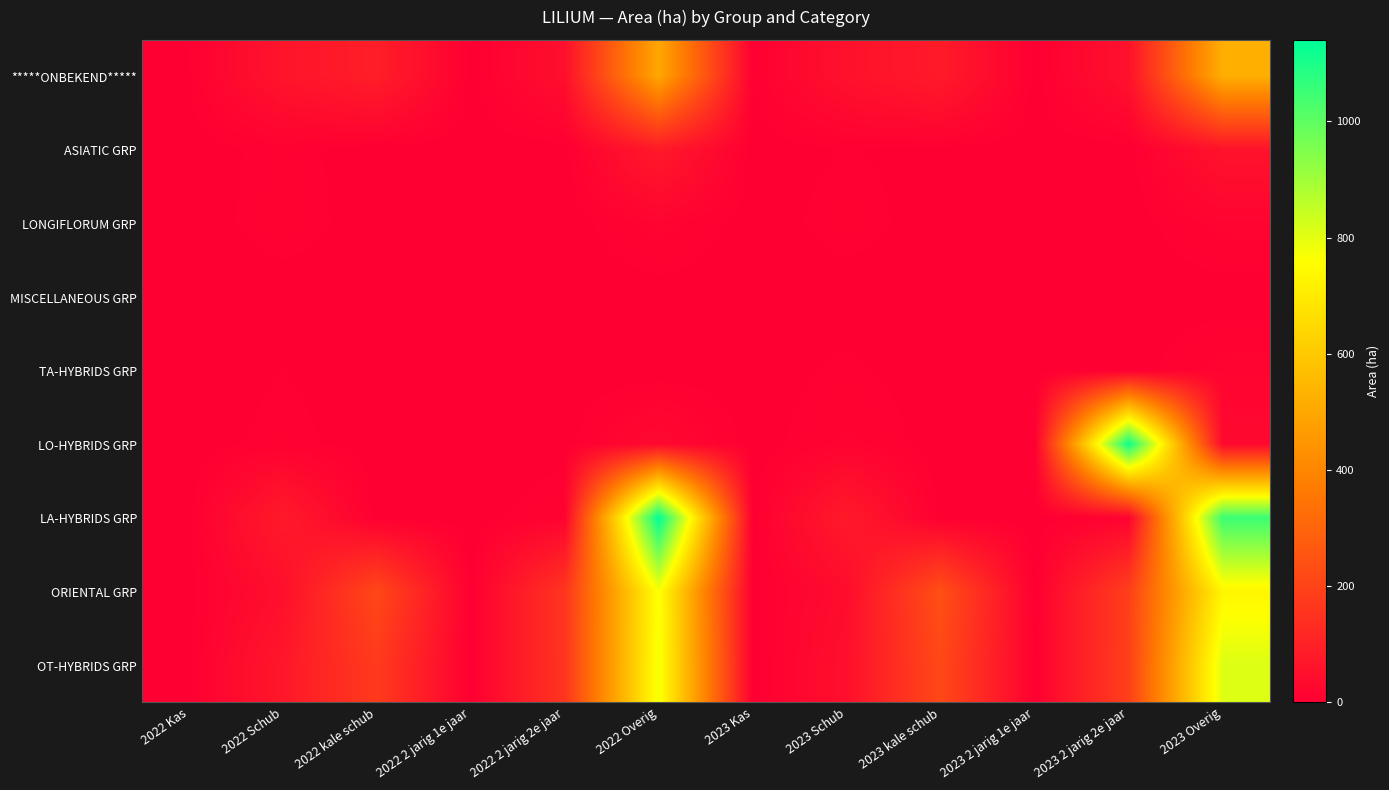

Reading left to right, transcribe all the data shown in this chart.

*****ONBEKEND*****: 2022 Kas=4.0	2022 Schub=62.5	2022 kale schub=91.0	2022 2 jarig 1e jaar=1.0	2022 2 jarig 2e jaar=46.2	2022 Overig=500.0	2023 Kas=4.0	2023 Schub=53.6	2023 kale schub=81.1	2023 2 jarig 1e jaar=0.6	2023 2 jarig 2e jaar=53.9	2023 Overig=521.9
ASIATIC GRP: 2022 Kas=0.0	2022 Schub=7.5	2022 kale schub=0.1	2022 2 jarig 1e jaar=0.0	2022 2 jarig 2e jaar=0.1	2022 Overig=79.3	2023 Kas=0.0	2023 Schub=4.8	2023 kale schub=2.1	2023 2 jarig 1e jaar=0.0	2023 2 jarig 2e jaar=0.0	2023 Overig=58.1
LONGIFLORUM GRP: 2022 Kas=0.0	2022 Schub=9.1	2022 kale schub=0.0	2022 2 jarig 1e jaar=0.0	2022 2 jarig 2e jaar=0.0	2022 Overig=14.7	2023 Kas=0.0	2023 Schub=8.4	2023 kale schub=0.0	2023 2 jarig 1e jaar=0.0	2023 2 jarig 2e jaar=0.0	2023 Overig=14.5
MISCELLANEOUS GRP: 2022 Kas=0.0	2022 Schub=0.0	2022 kale schub=0.0	2022 2 jarig 1e jaar=0.0	2022 2 jarig 2e jaar=0.0	2022 Overig=0.3	2023 Kas=0.0	2023 Schub=0.2	2023 kale schub=0.0	2023 2 jarig 1e jaar=0.0	2023 2 jarig 2e jaar=0.0	2023 Overig=0.1
TA-HYBRIDS GRP: 2022 Kas=0.1	2022 Schub=4.5	2022 kale schub=0.0	2022 2 jarig 1e jaar=0.0	2022 2 jarig 2e jaar=0.0	2022 Overig=0.0	2023 Kas=0.2	2023 Schub=6.2	2023 kale schub=0.0	2023 2 jarig 1e jaar=0.0	2023 2 jarig 2e jaar=0.0	2023 Overig=14.8
LO-HYBRIDS GRP: 2022 Kas=0.0	2022 Schub=7.4	2022 kale schub=0.2	2022 2 jarig 1e jaar=0.0	2022 2 jarig 2e jaar=0.7	2022 Overig=30.4	2023 Kas=0.1	2023 Schub=12.9	2023 kale schub=0.0	2023 2 jarig 1e jaar=0.0	2023 2 jarig 2e jaar=1120.0	2023 Overig=28.8
LA-HYBRIDS GRP: 2022 Kas=0.4	2022 Schub=81.2	2022 kale schub=0.3	2022 2 jarig 1e jaar=0.1	2022 2 jarig 2e jaar=11.6	2022 Overig=1140.1	2023 Kas=0.4	2023 Schub=79.5	2023 kale schub=0.8	2023 2 jarig 1e jaar=0.0	2023 2 jarig 2e jaar=11.1	2023 Overig=1051.1
ORIENTAL GRP: 2022 Kas=1.1	2022 Schub=46.0	2022 kale schub=214.9	2022 2 jarig 1e jaar=0.4	2022 2 jarig 2e jaar=159.3	2022 Overig=767.1	2023 Kas=0.9	2023 Schub=38.1	2023 kale schub=235.6	2023 2 jarig 1e jaar=0.1	2023 2 jarig 2e jaar=189.8	2023 Overig=734.5
OT-HYBRIDS GRP: 2022 Kas=1.1	2022 Schub=70.8	2022 kale schub=174.5	2022 2 jarig 1e jaar=0.8	2022 2 jarig 2e jaar=158.0	2022 Overig=775.2	2023 Kas=1.0	2023 Schub=48.1	2023 kale schub=216.6	2023 2 jarig 1e jaar=3.4	2023 2 jarig 2e jaar=190.4	2023 Overig=811.1